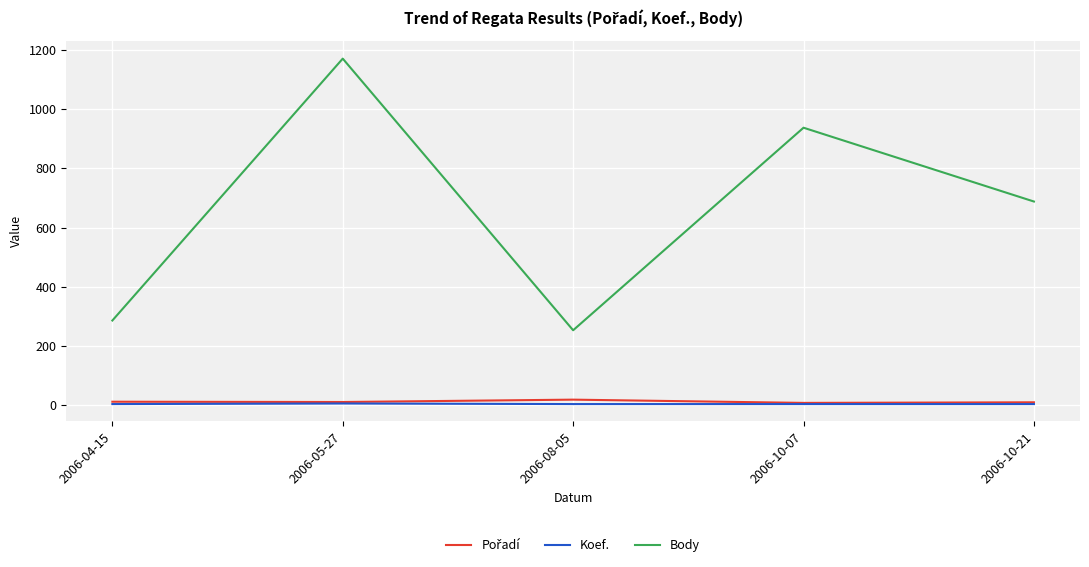

True or false: Body has a value of 285 at 2006-04-15.

True